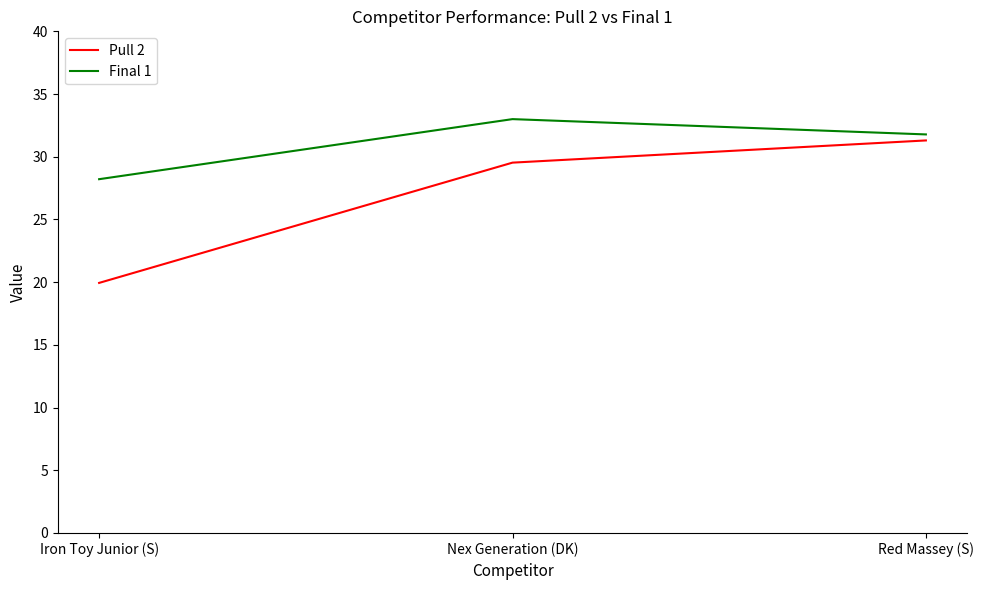

How many values in the Final 1 series are below 31?

1